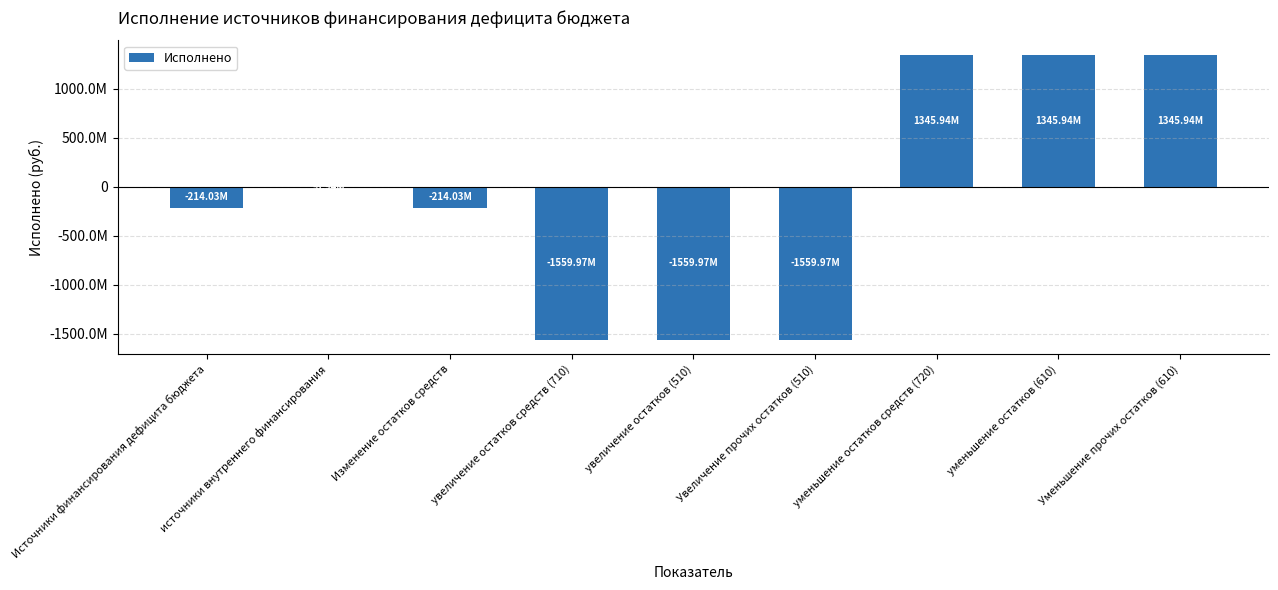

Are the bars horizontal?

No